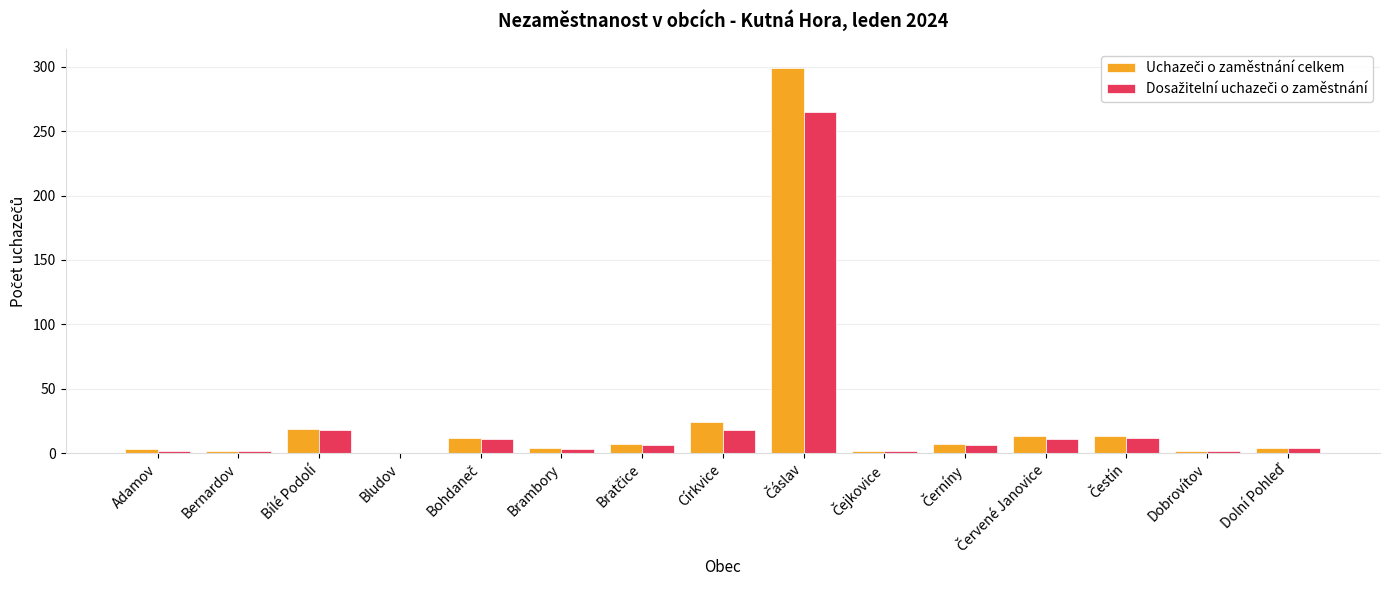

What is the maximum value shown in the chart?

299